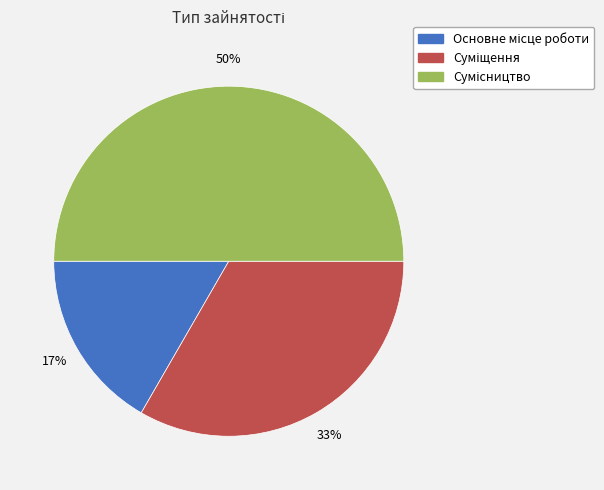

Count the number of slices in the pie.

3